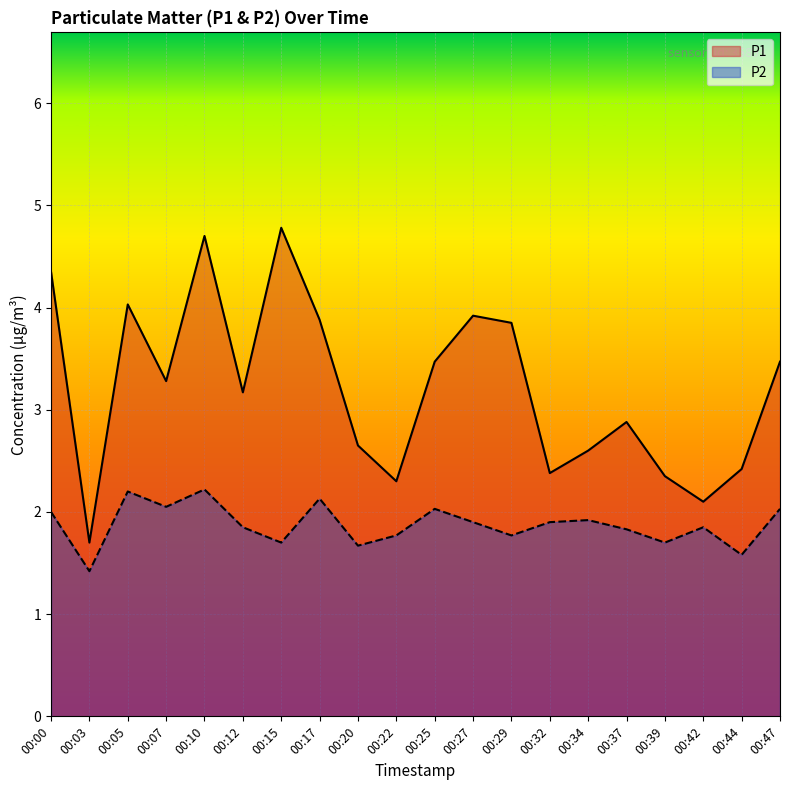

Where is P2 nearest to the value 1?

00:03